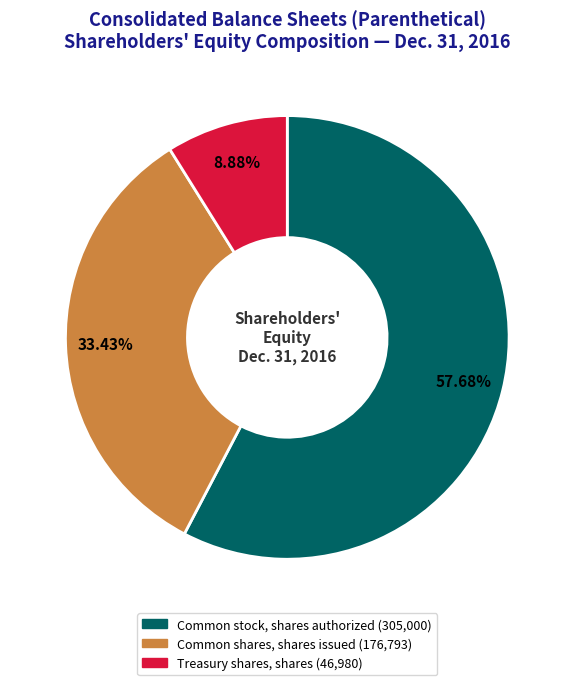

Is there any slice that represents more than half of the pie?

Yes